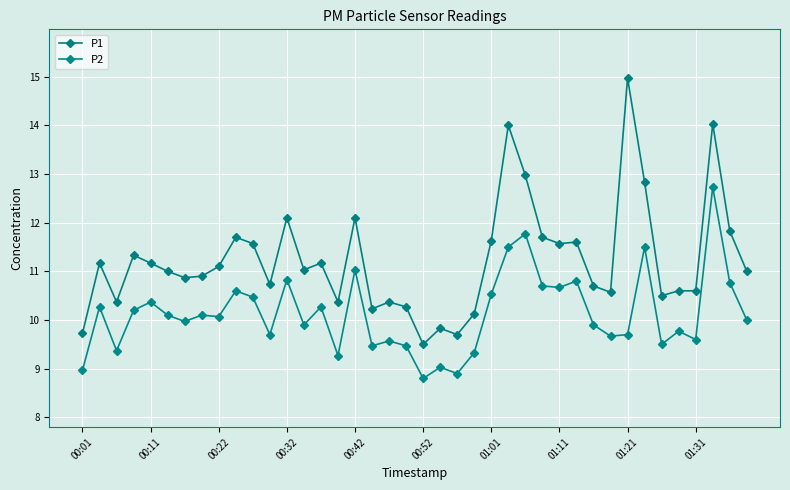

What is the average value of the P2 series?

10.1